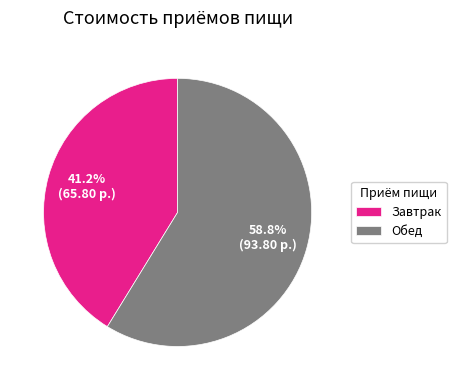

What is the ratio of the value at Обед to the value at Завтрак?

1.4